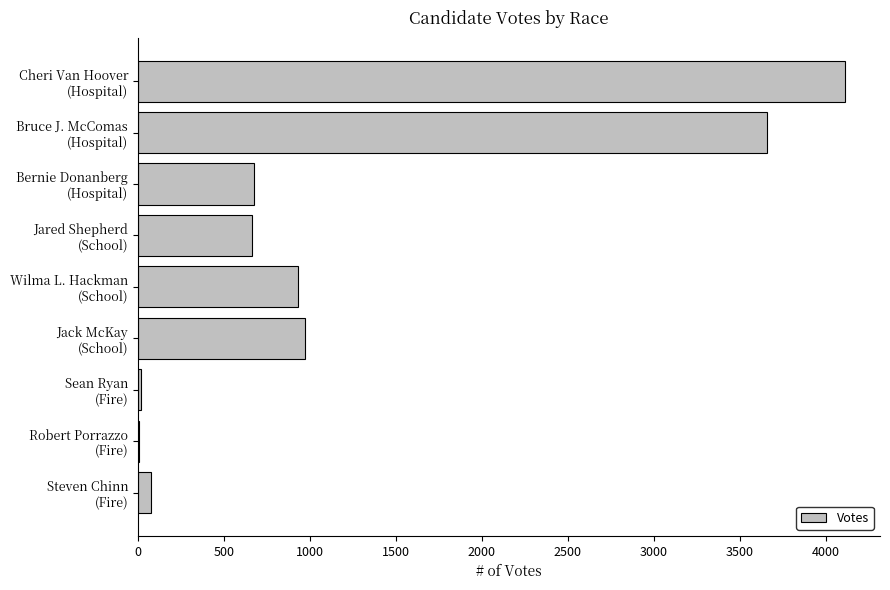

What is the sum of all values?

11107